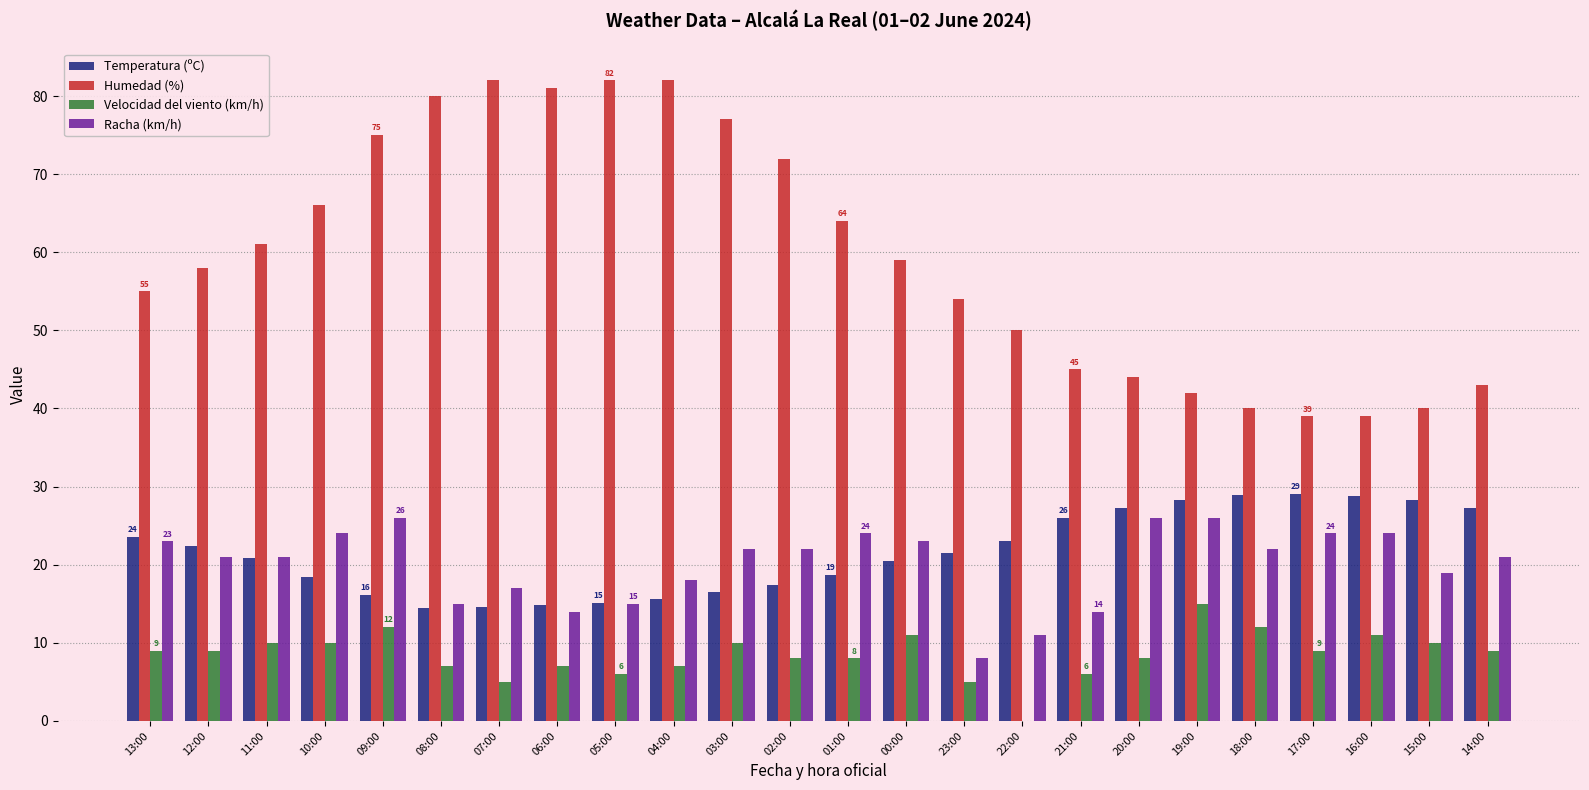

What is the sum of the Velocidad del viento (km/h) values at 15:00 and 10:00?

20.0